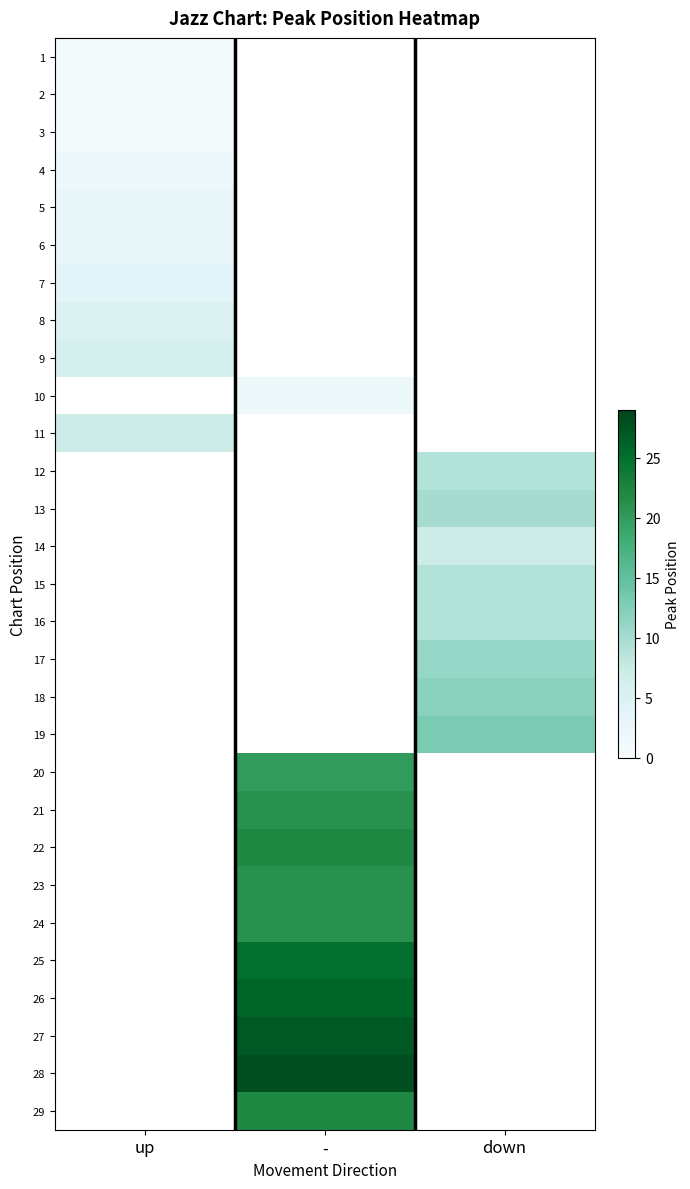

Which label corresponds to the smallest value in the chart?

up